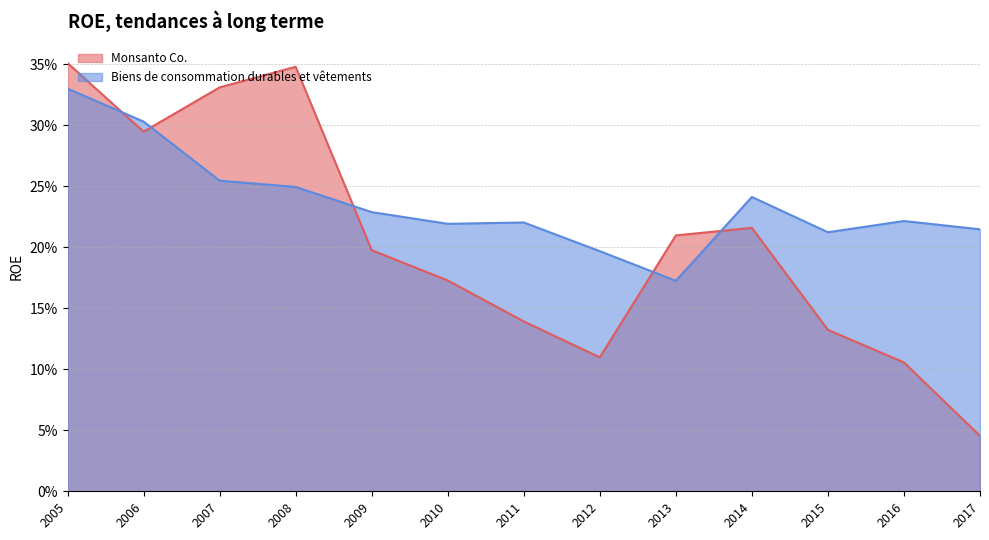

Reading right to left, what are all the values shown in this chart?

Monsanto Co.: 0.0	0.1	0.1	0.2	0.2	0.1	0.1	0.2	0.2	0.3	0.3	0.3	0.4
Biens de consommation durables et vêtements: 0.2	0.2	0.2	0.2	0.2	0.2	0.2	0.2	0.2	0.2	0.3	0.3	0.3